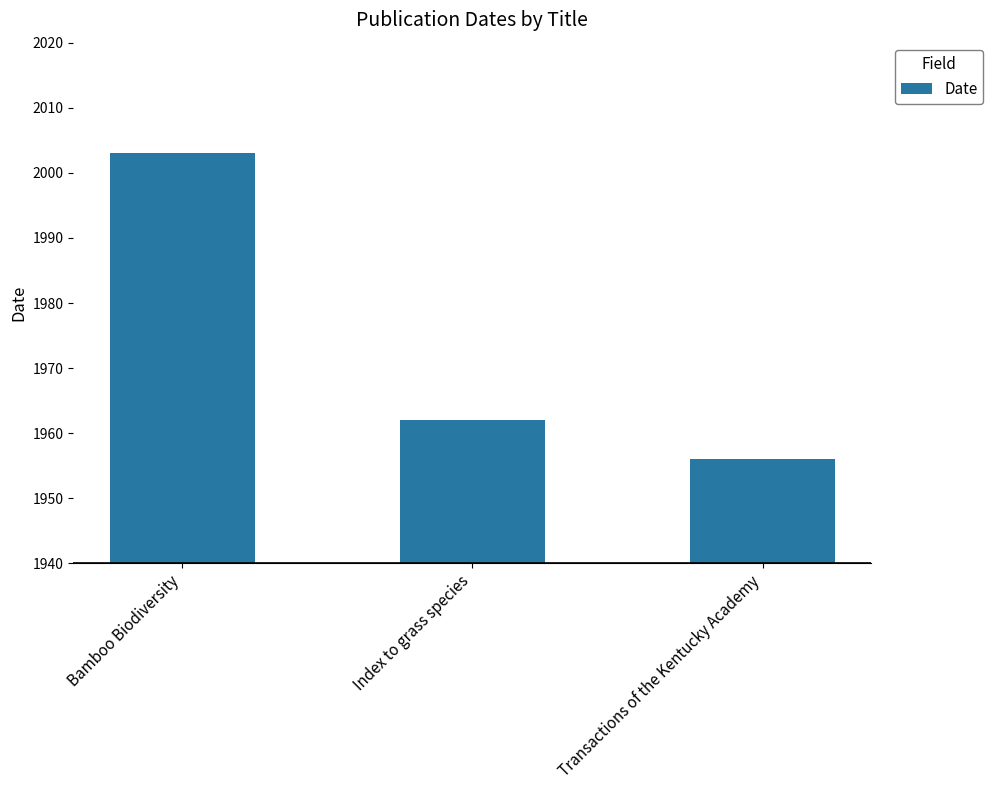

What is the change in value from Bamboo Biodiversity to Index to grass species?

-41